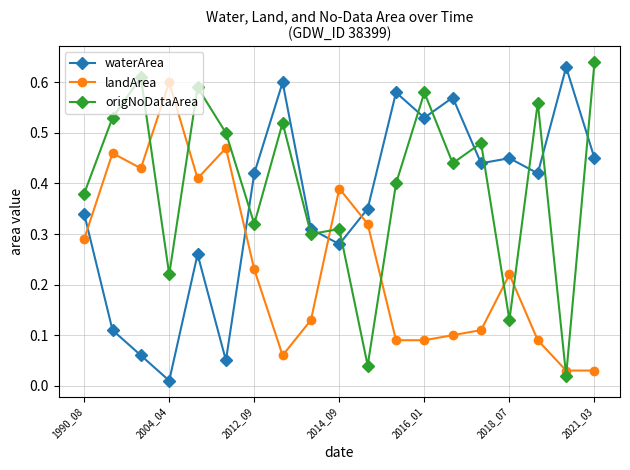

At how many categories does at least one series exceed 0?

19